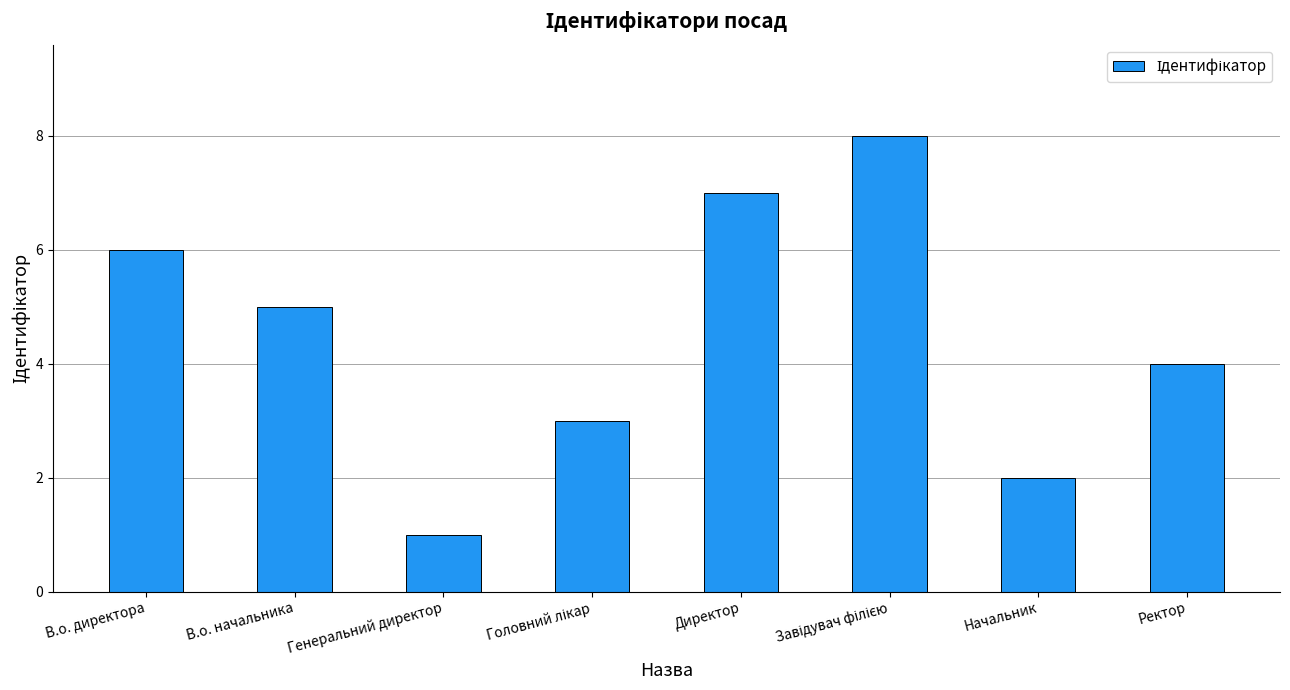

What is the difference between the values at В.о. директора and Директор?

1